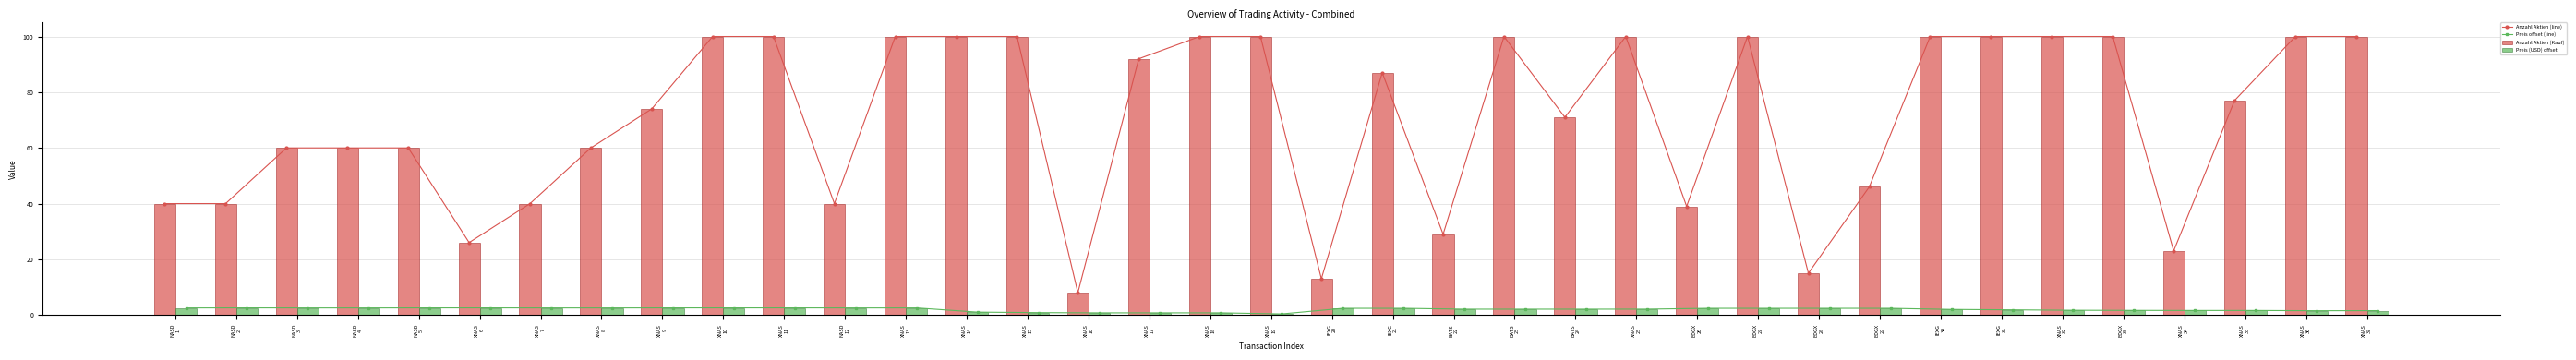

How many values in the Preis (USD) offset series exceed 2?

23